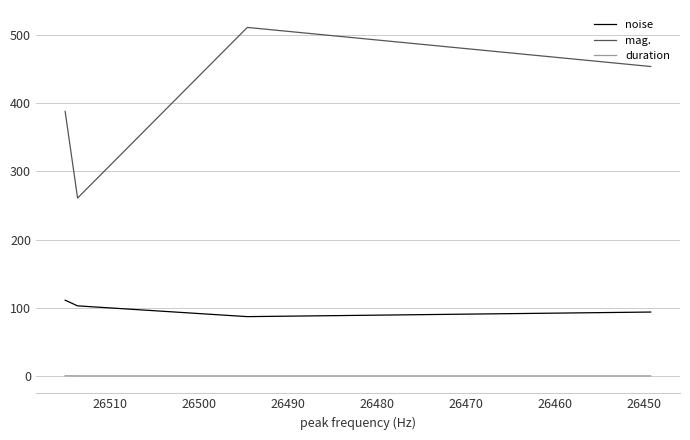

True or false: duration has a value of 0.6 at 26450.

False